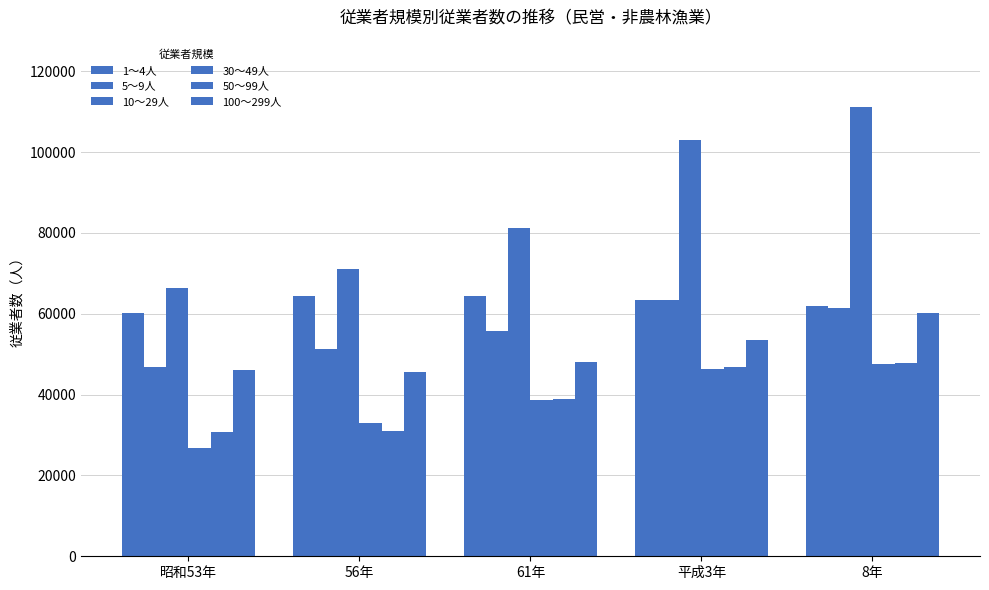

How many bars are there in each group?

6